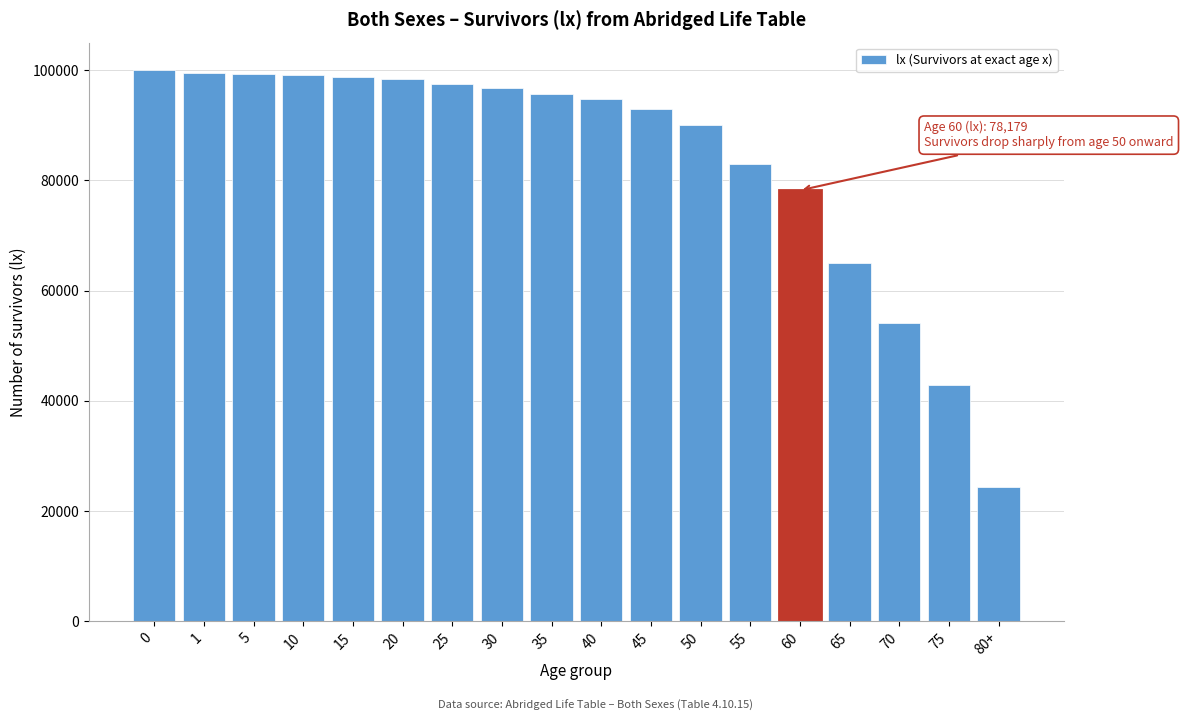

The value at 55 is 140555. True or false?

False